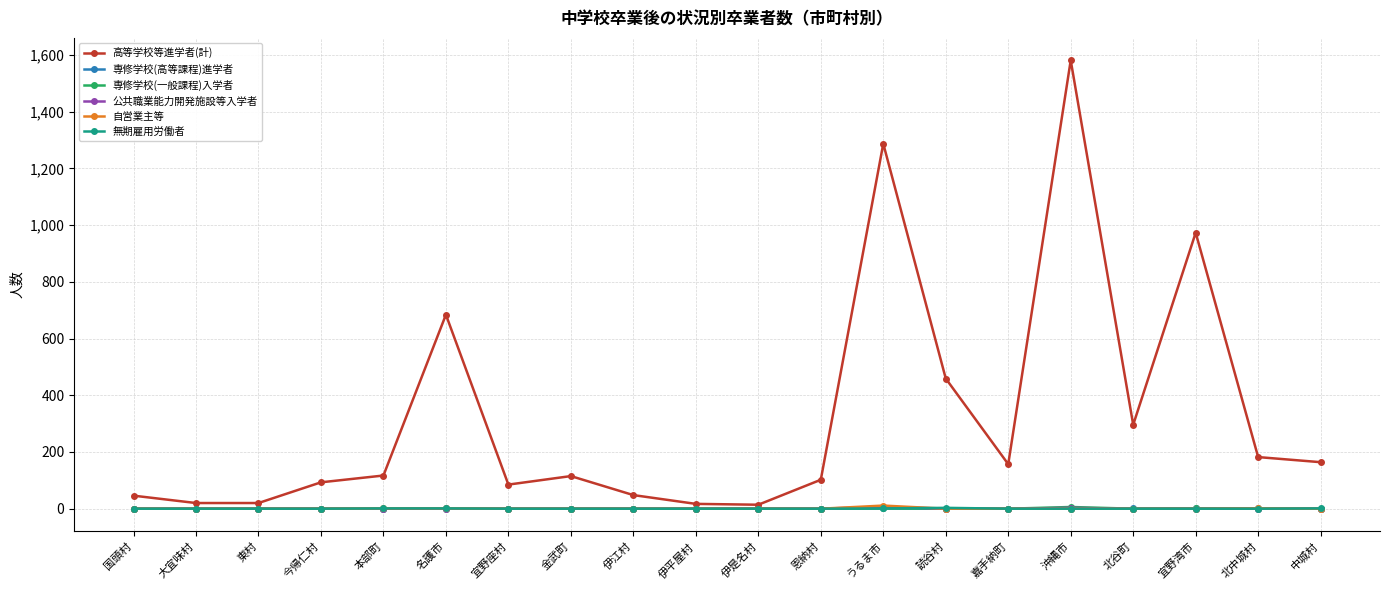

What is the sum of all 高等学校等進学者(計) values?

6460